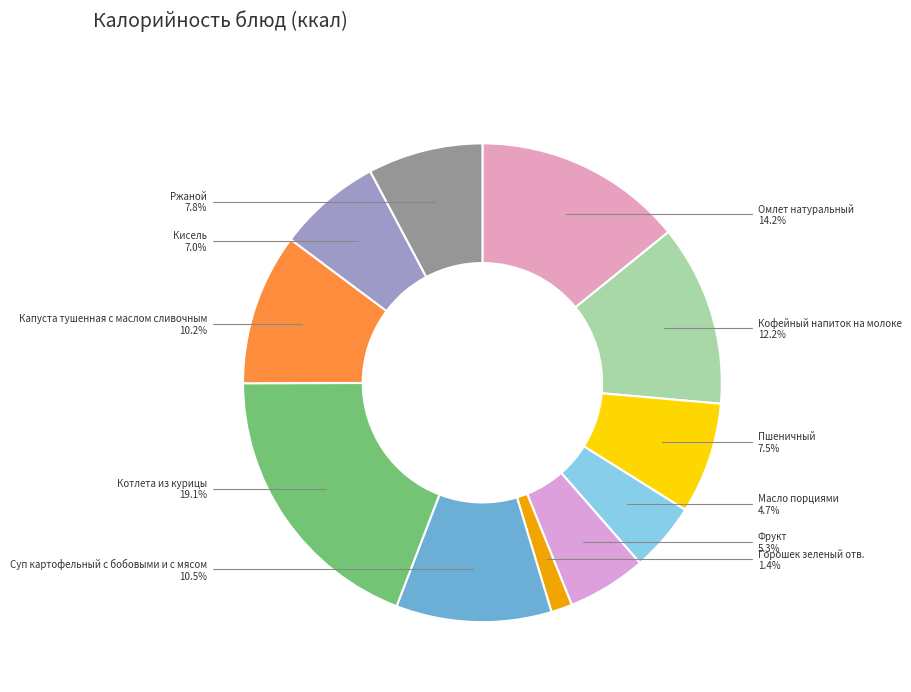

Which category has the biggest portion of the pie?

Котлета из курицы